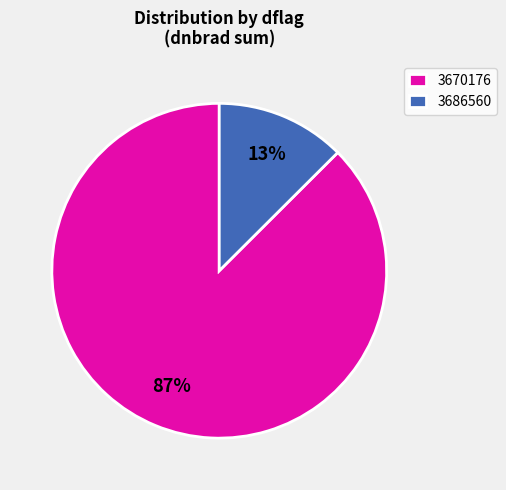

What is the majority slice?

3670176